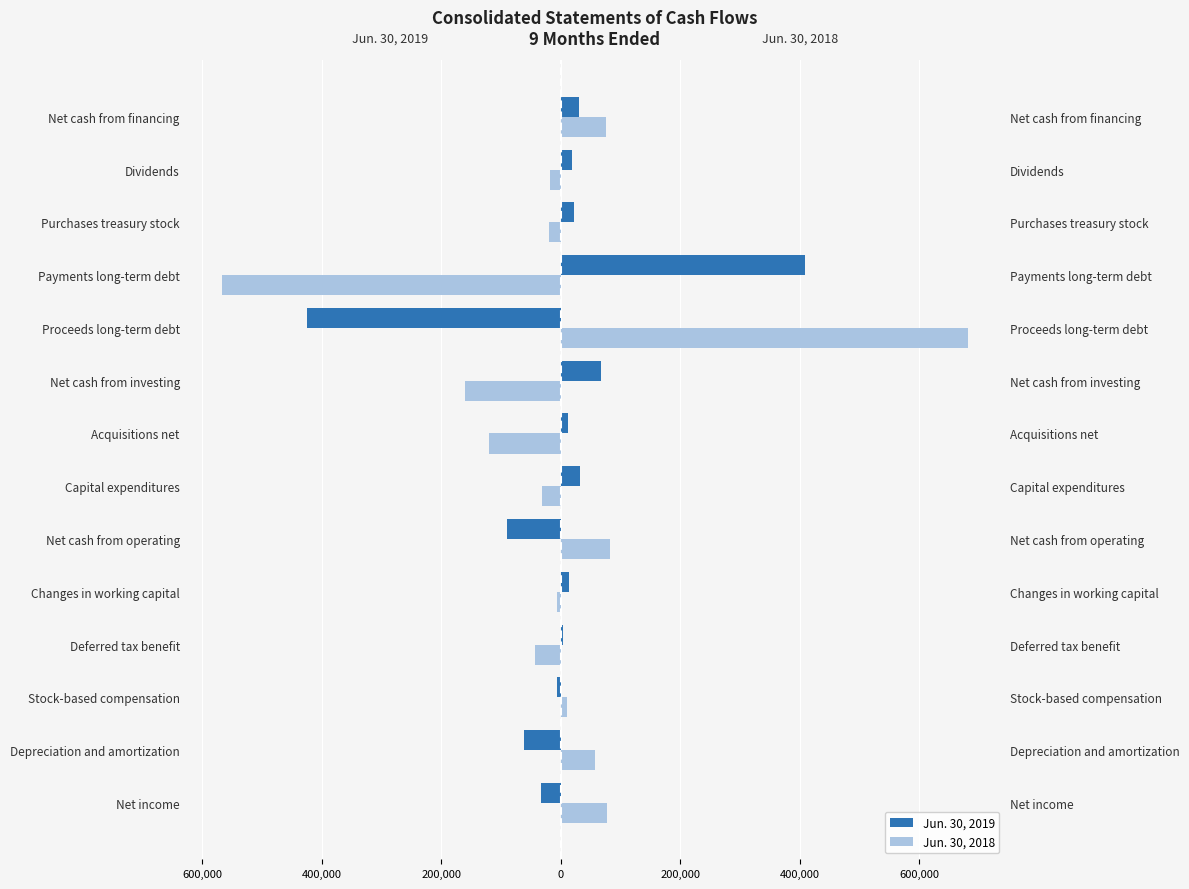

What is the average value of the Jun. 30, 2018 series?

1261